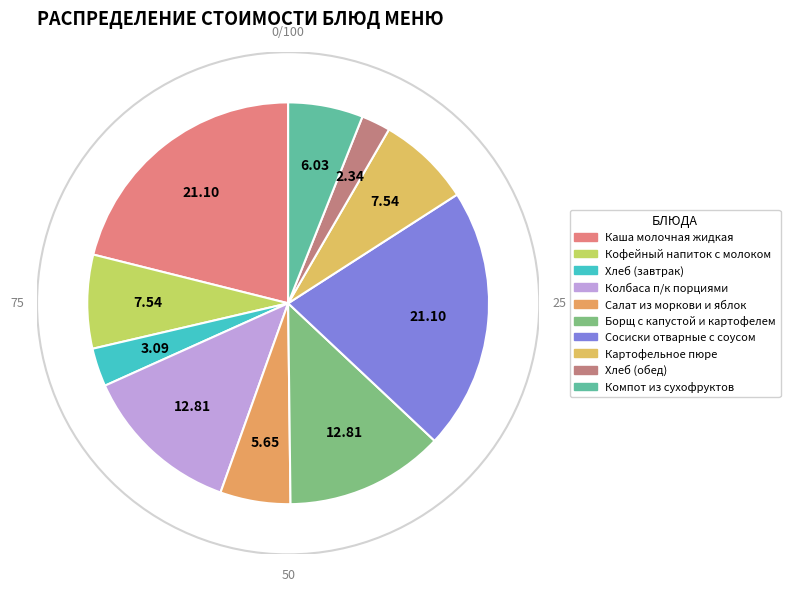

Rank the categories by value from lowest to highest.

Хлеб (обед), Хлеб (завтрак), Салат из моркови и яблок, Компот из сухофруктов, Кофейный напиток с молоком, Картофельное пюре, Колбаса п/к порциями, Борщ с капустой и картофелем, Каша молочная жидкая, Сосиски отварные с соусом